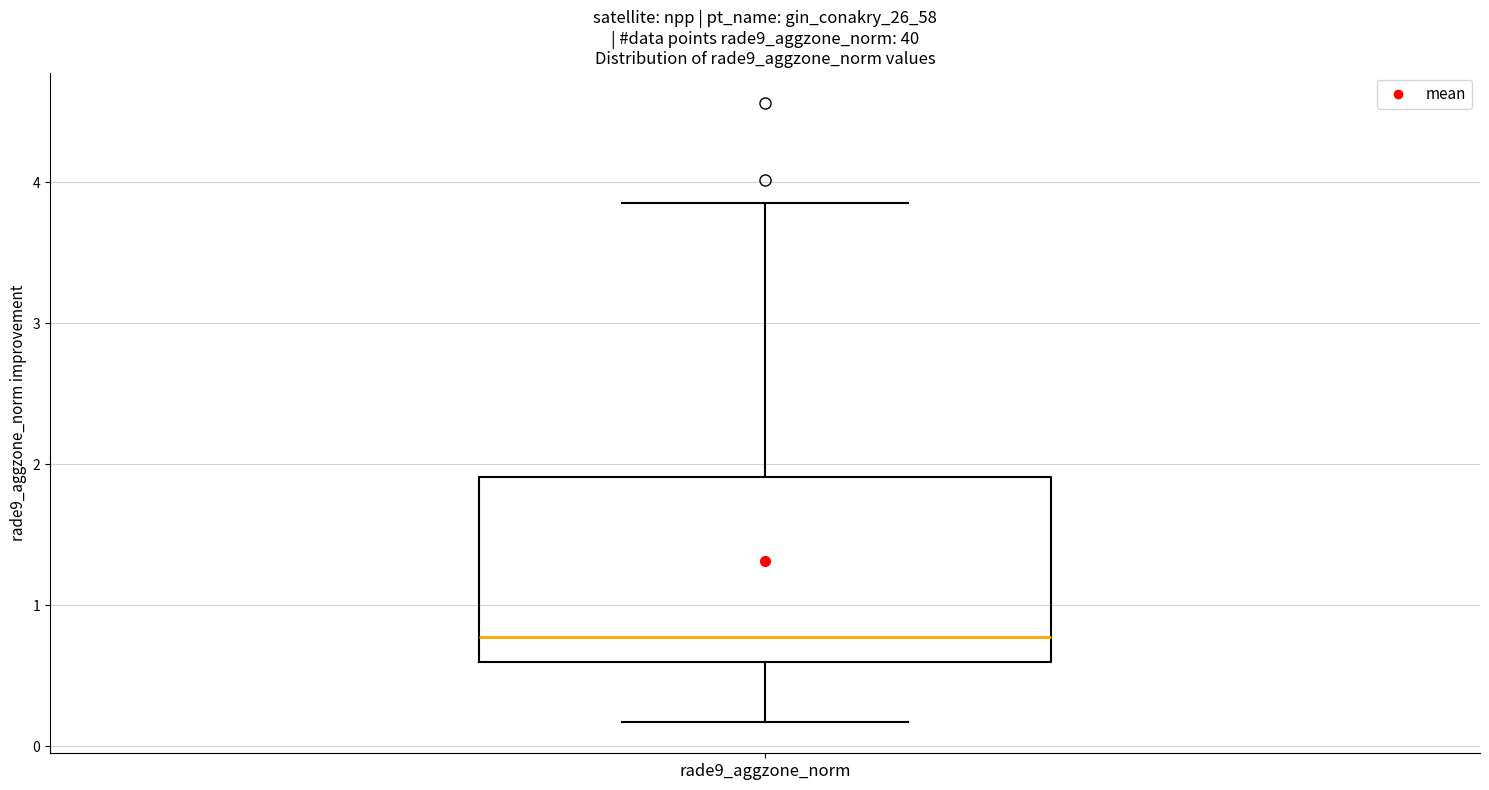

Read this box plot against the y-axis: the position of the median line, the range covered by the box, and the ends of both whiskers. The values are not printed on the chart, so give them approximately, as read against the axis.

median 0.8, box 0.6 to 1.9, whiskers 0.2 to 3.9